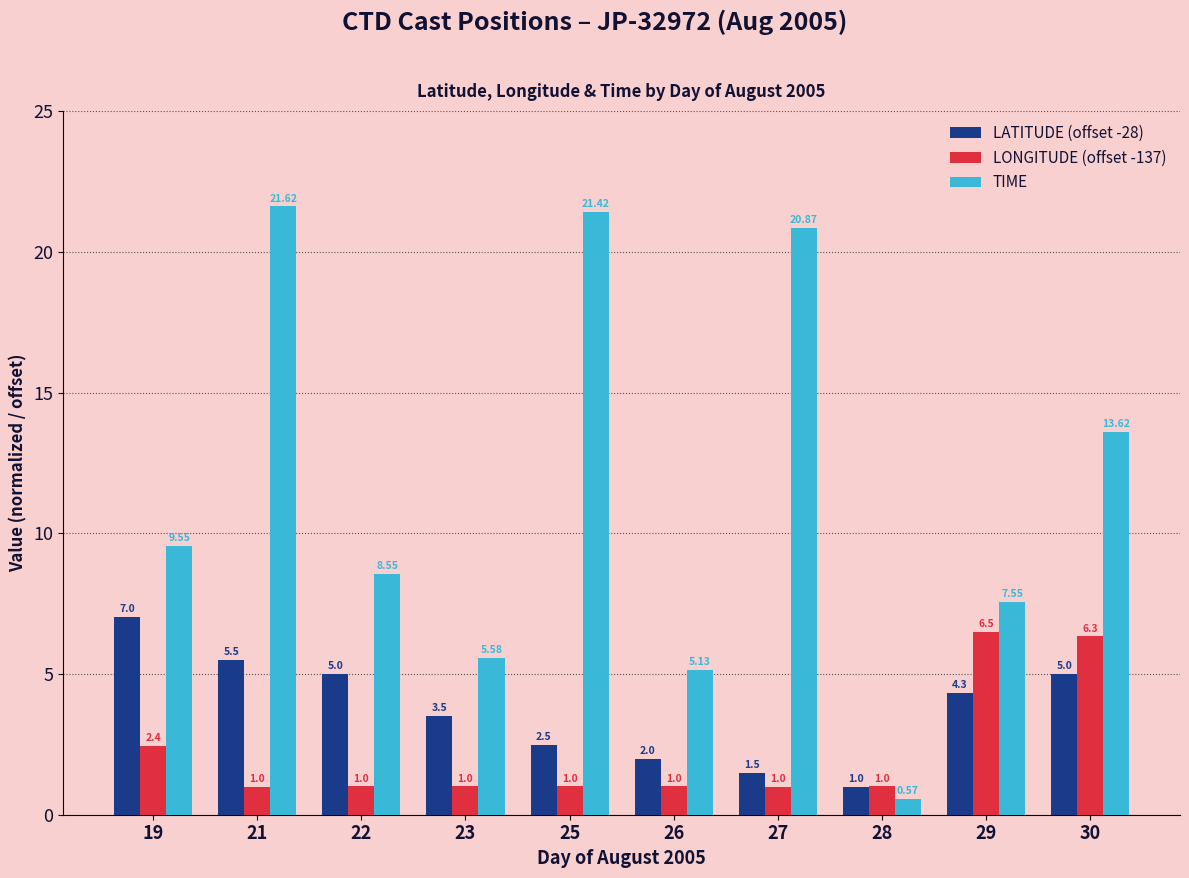

What is the highest value of the TIME series?

21.6